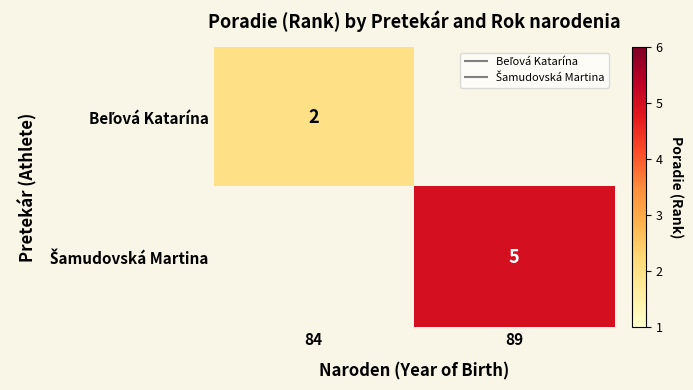

Rank the categories by Šamudovská Martina value from lowest to highest.

84, 89